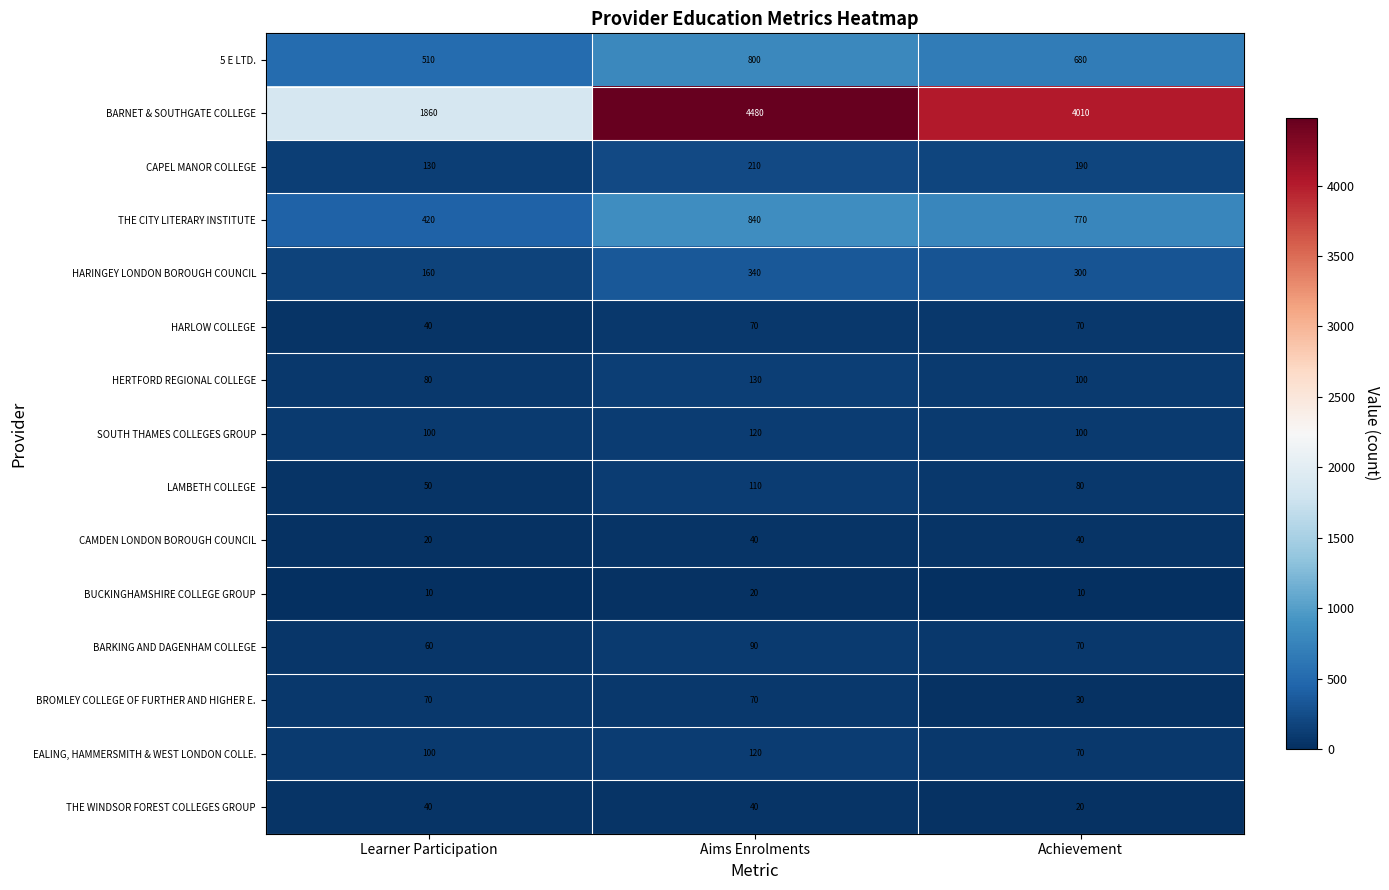

At which category is the sum across all series the highest?

Aims Enrolments